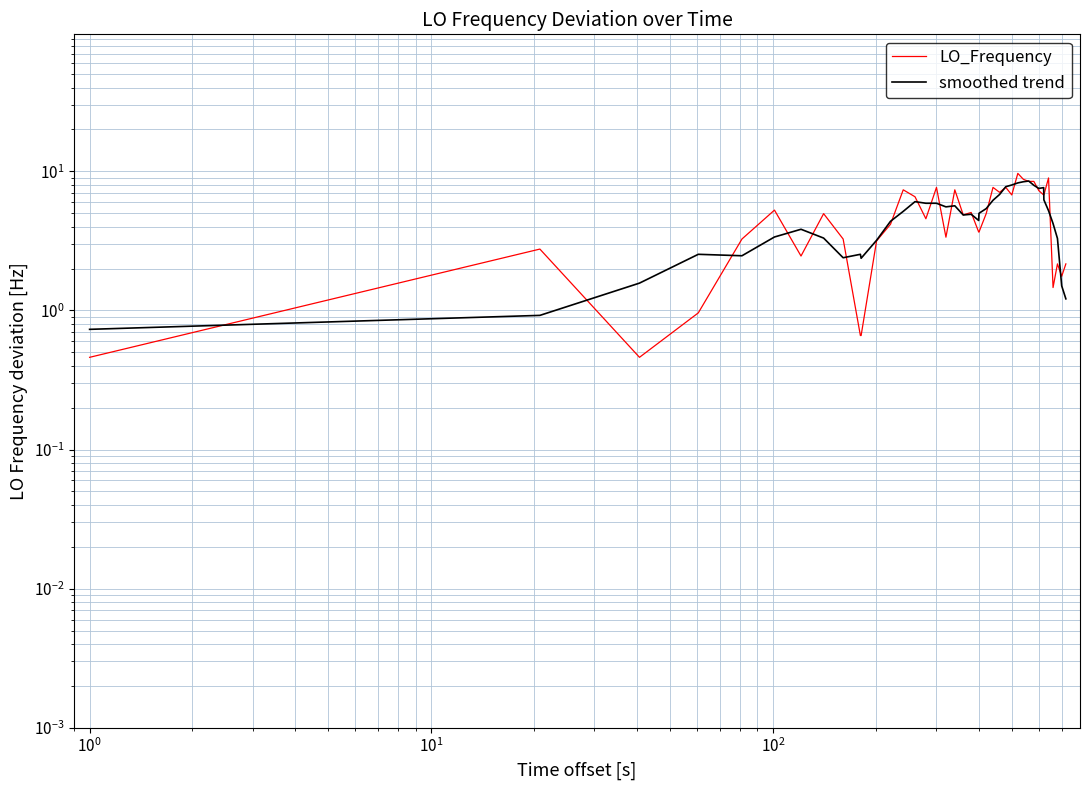

List the series in order of their overall mean, lowest first.

smoothed trend, LO_Frequency